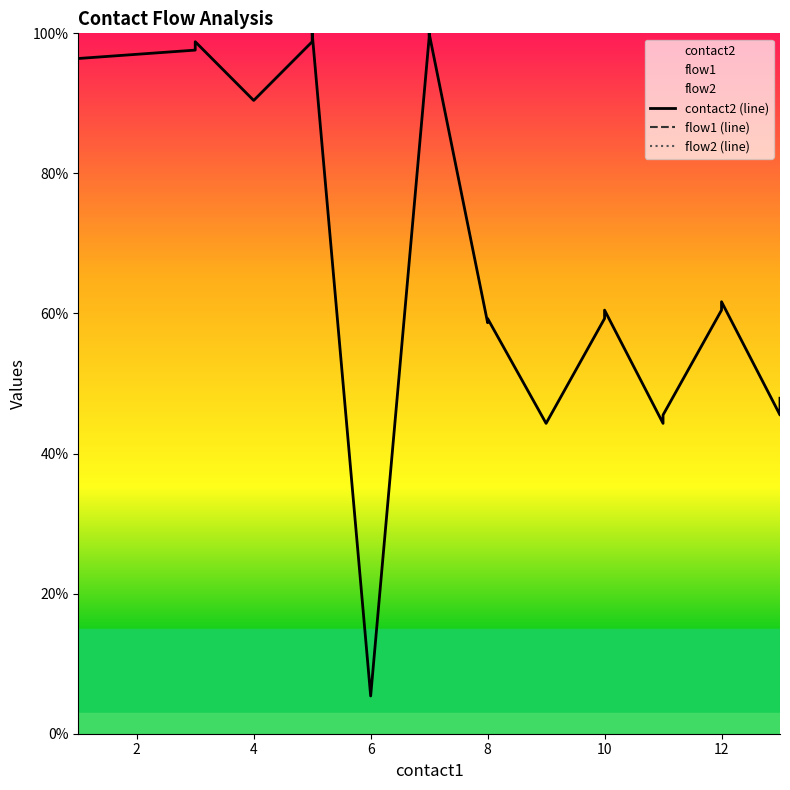

Reading right to left, extract all data points from this chart.

contact2 (line): 47.9	45.5	61.7	60.5	45.5	44.3	60.5	59.3	44.3	59.3	58.7	100.0	99.4	5.4	100.0	98.8	90.4	98.8	97.6	96.4
flow1 (line): 500.0	500.0	500.0	500.0	500.0	500.0	500.0	500.0	500.0	500.0	500.0	500.0	500.0	500.0	500.0	500.0	500.0	500.0	500.0	500.0
flow2 (line): 500.0	500.0	500.0	500.0	500.0	500.0	500.0	500.0	500.0	500.0	500.0	500.0	500.0	500.0	500.0	500.0	500.0	500.0	500.0	500.0